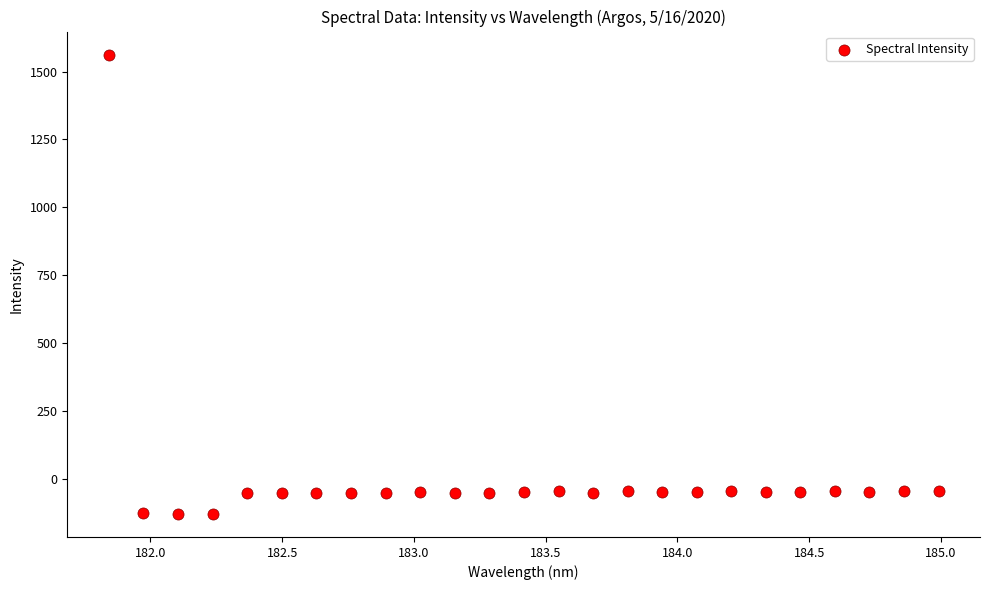

What is the range of Y values (max minus min)?

1693.5